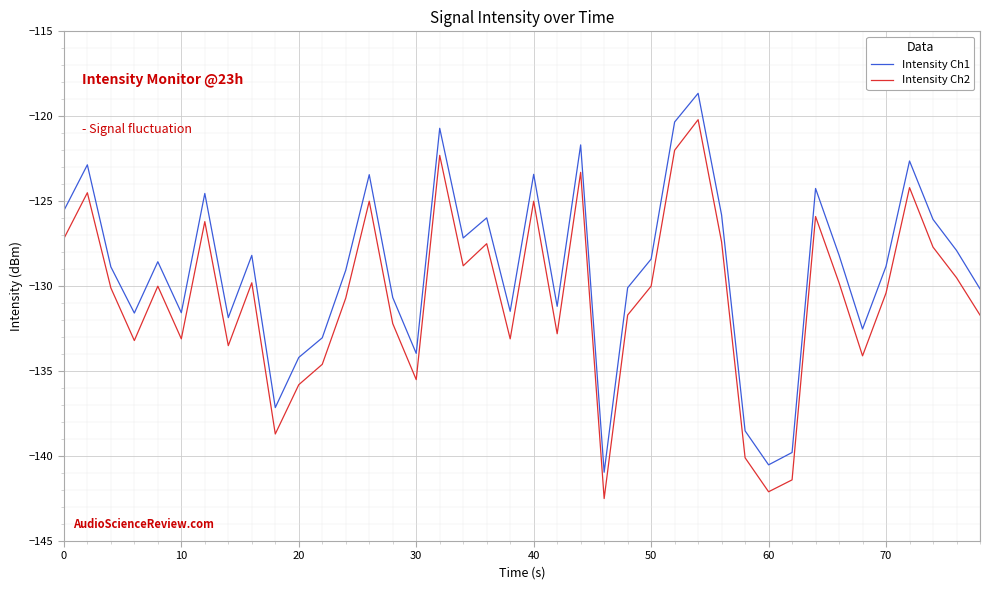

What is the difference between the maximum and minimum values in the Intensity Ch1 series?

22.3